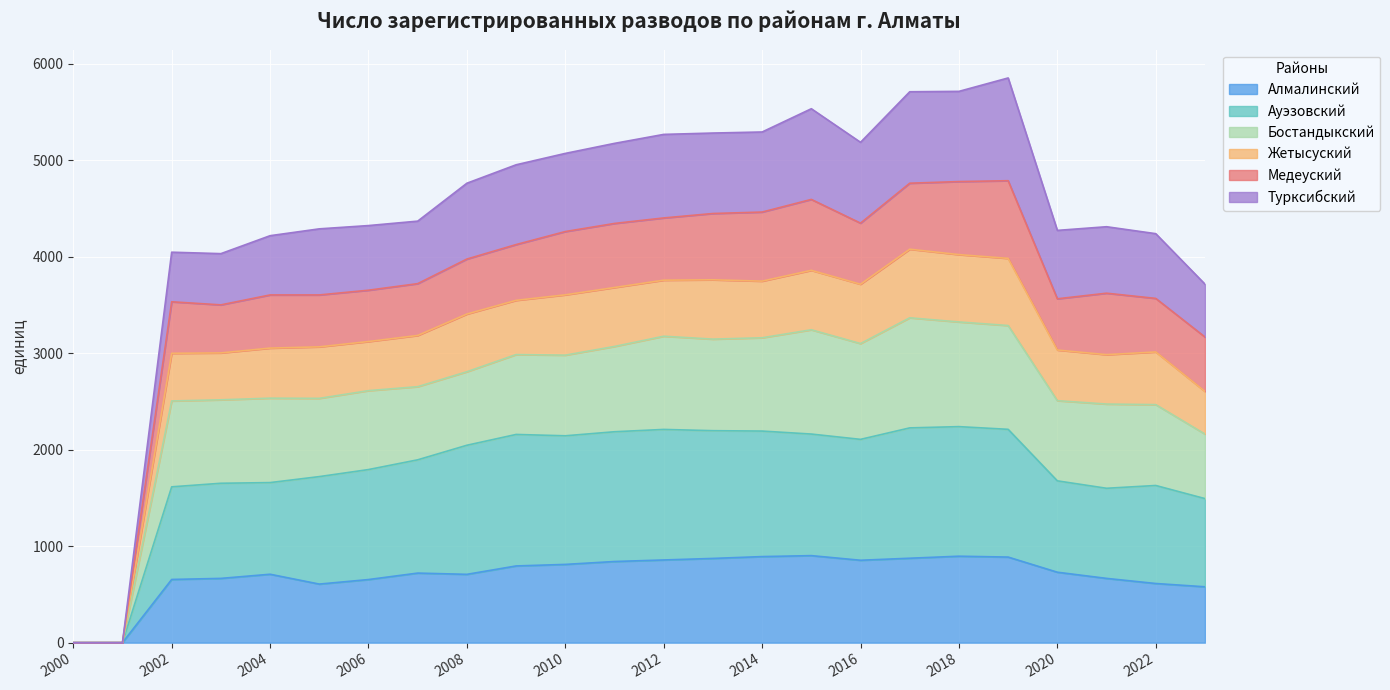

The Жетысуский series shows 8206 at 2012. True or false?

False